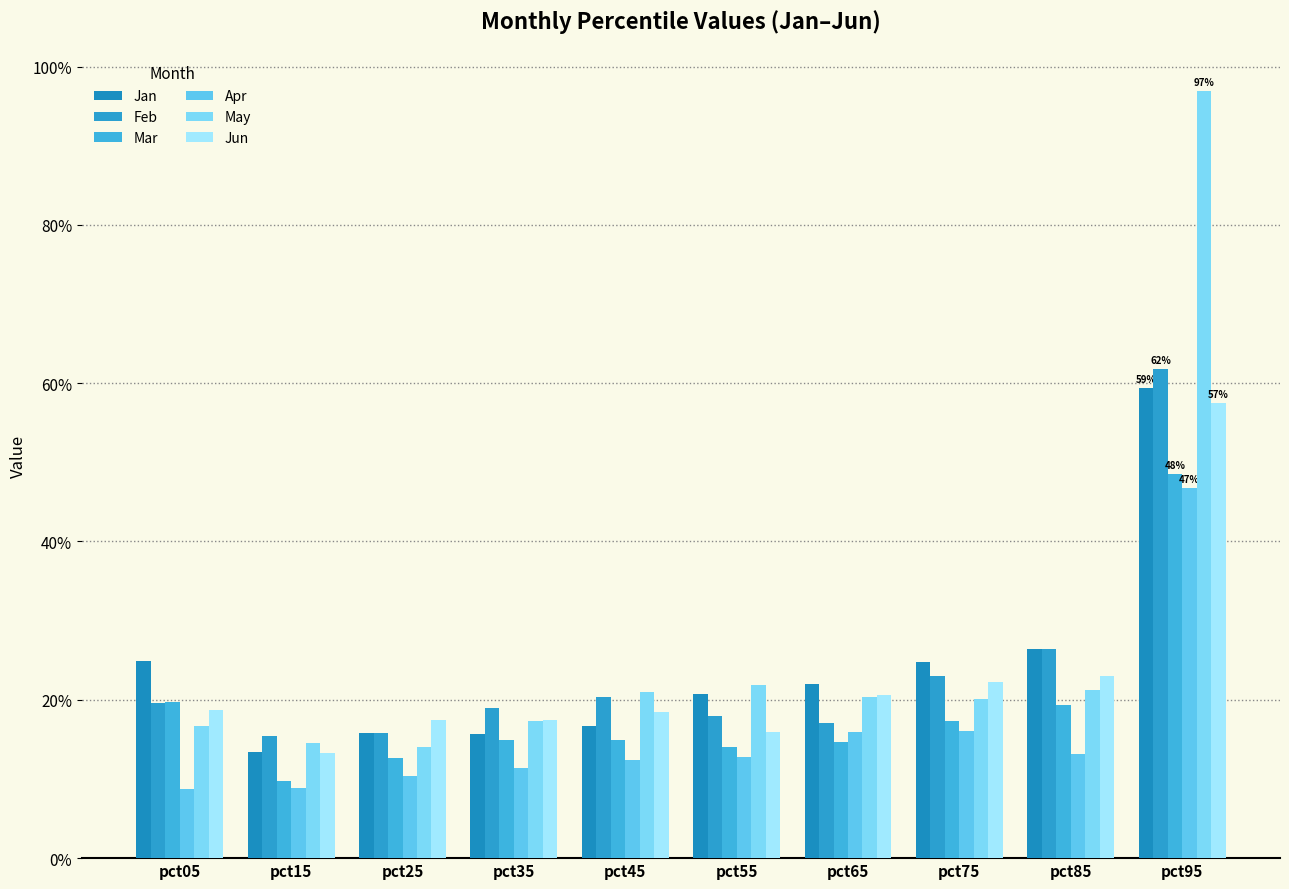

Which series has the largest total across all categories?

May